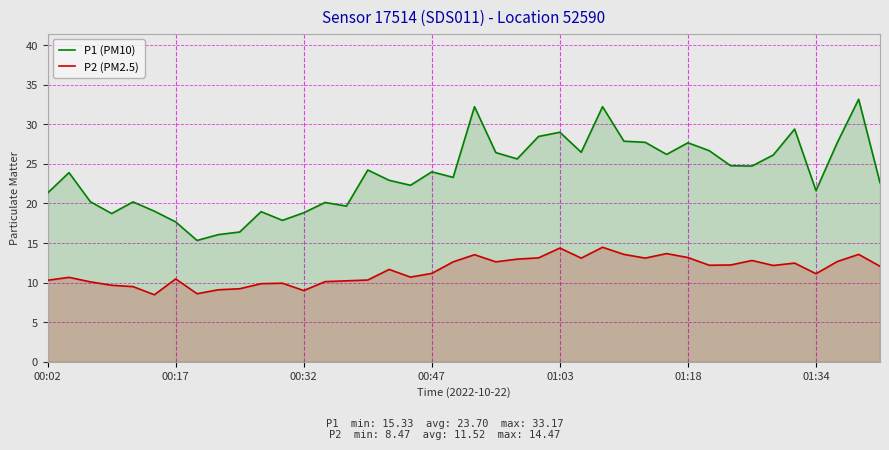

Where does the P2 (PM2.5) series first go above 12?

19